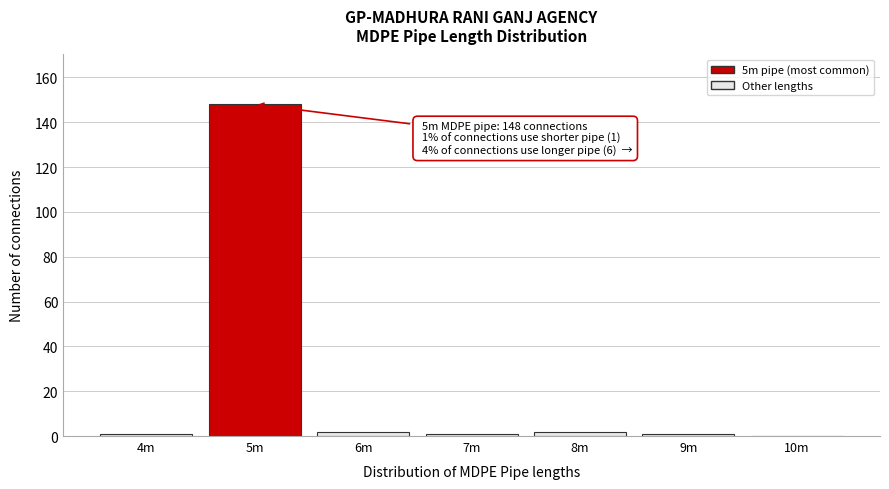

Reading right to left, what are all the values shown in this chart?

10m=0	9m=1	8m=2	7m=1	6m=2	5m=148	4m=1